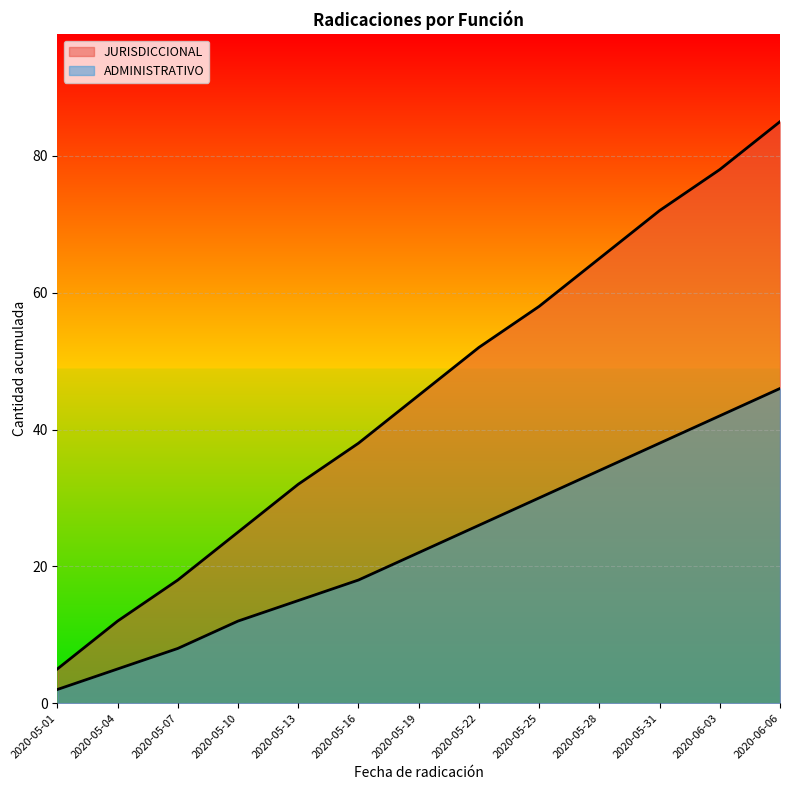

Which series has the largest range (max minus min)?

JURISDICCIONAL